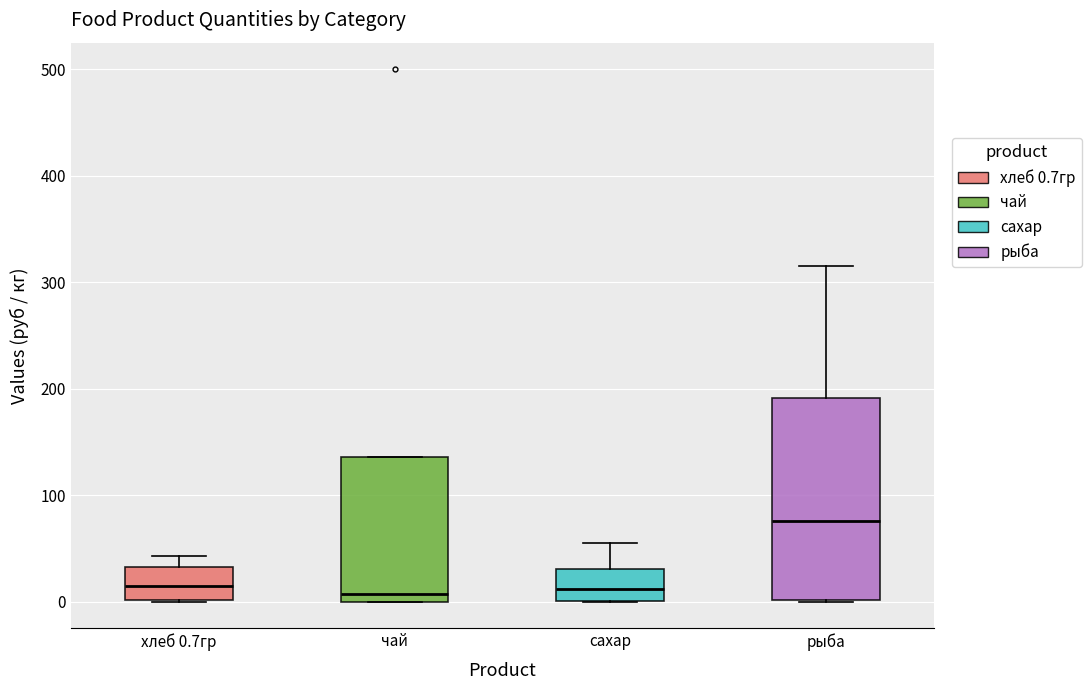

Where is the upper edge of the box for сахар on the y-axis? The values are not printed on the chart, so give them approximately, as read against the axis.

30